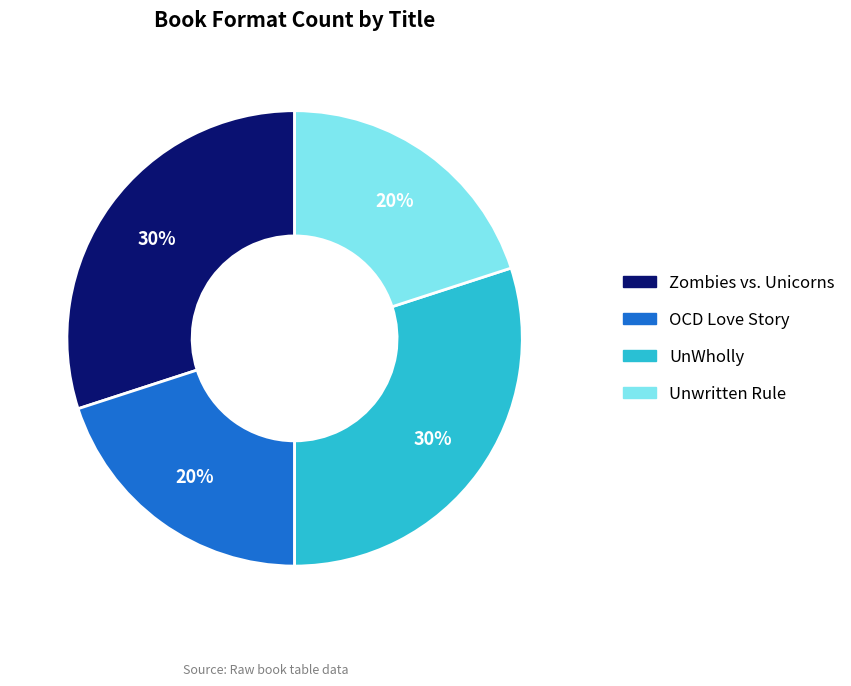

What is the ratio of the value at Zombies vs. Unicorns to the value at OCD Love Story?

1.5